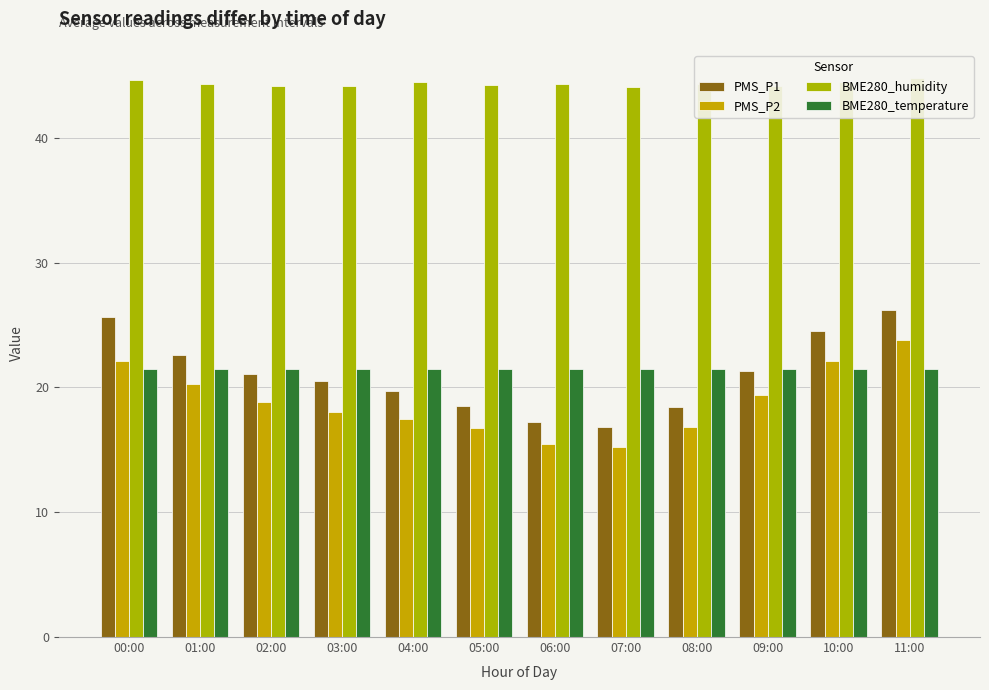

Which series has the largest total across all categories?

BME280_humidity